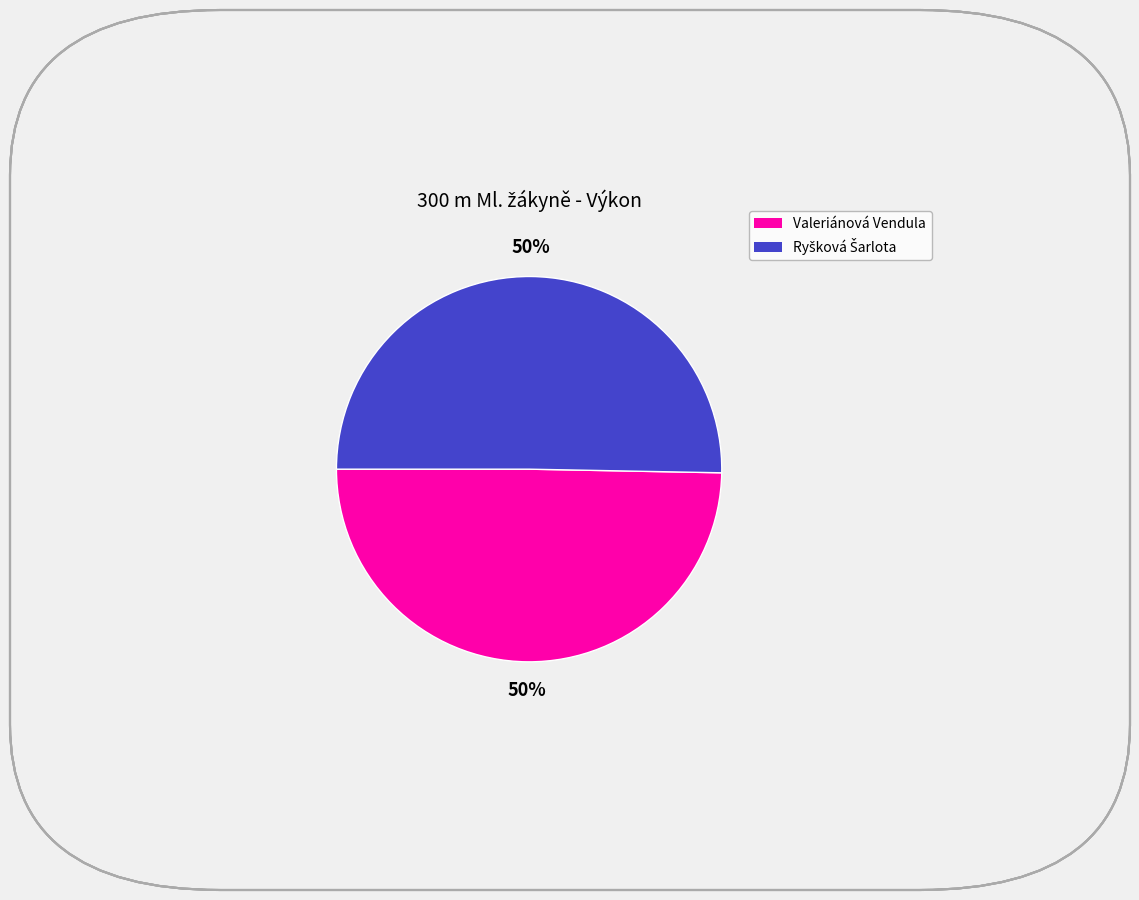

To the nearest percent, what is the average slice percentage?

50%